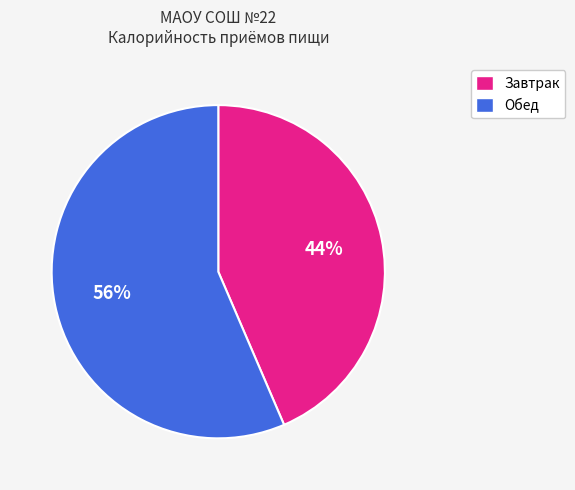

Is the sum of Обед and Завтрак greater than half?

Yes